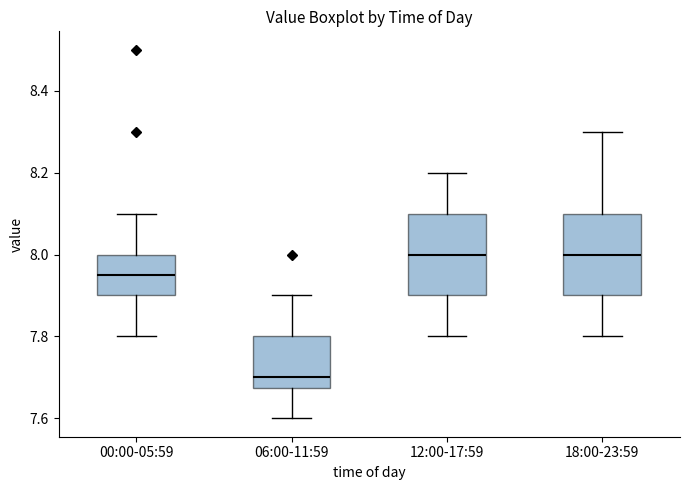

Which box's median line is the lowest?

06:00-11:59